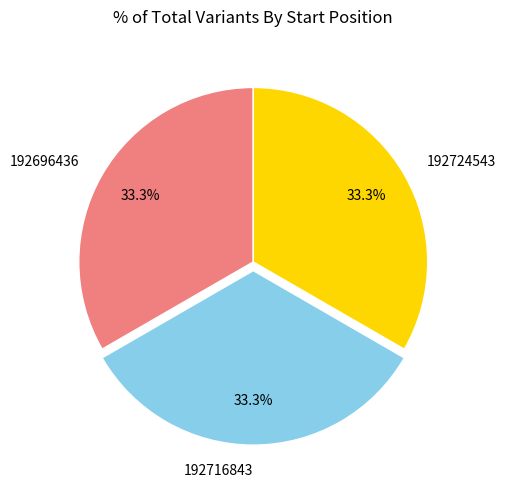

To the nearest percent, what is the combined percentage of 192696436 and 192716843?

67%